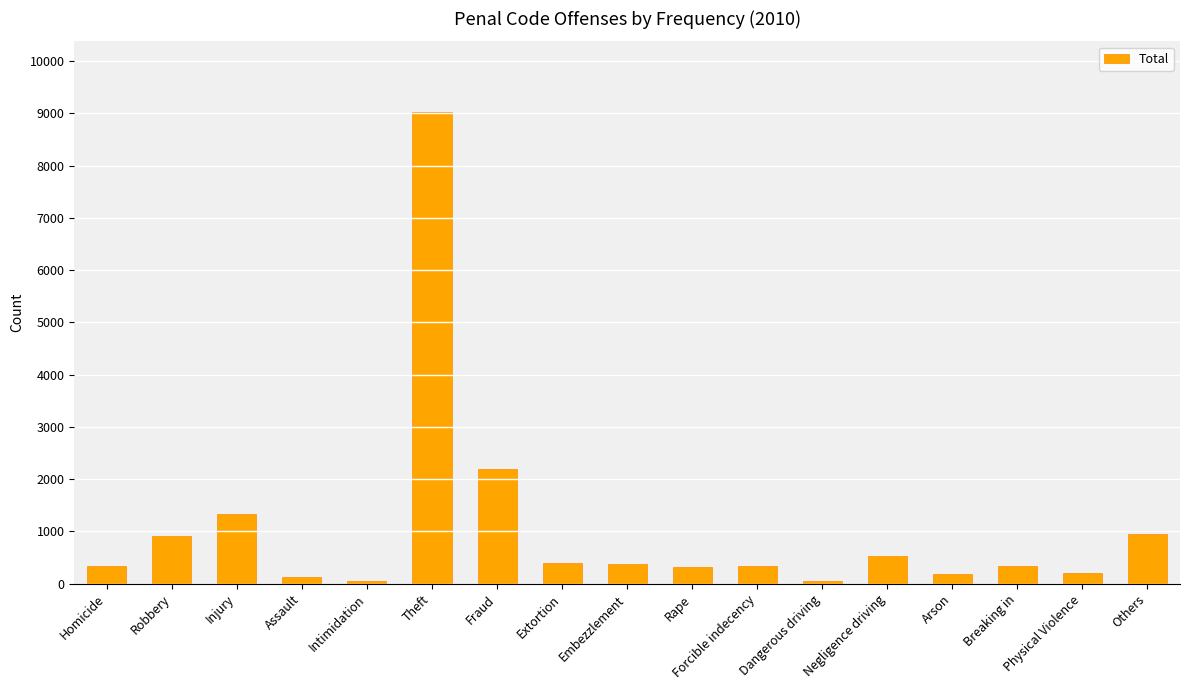

What is the value of the 5th bar from the left?

57